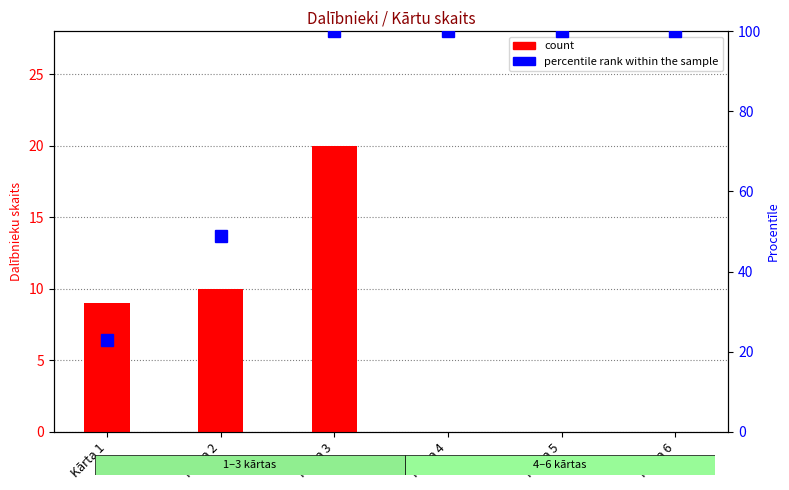

List the labels in order of percentile rank within the sample value, smallest first.

Kārta 1, Kārta 2, Kārta 3, Kārta 4, Kārta 5, Kārta 6